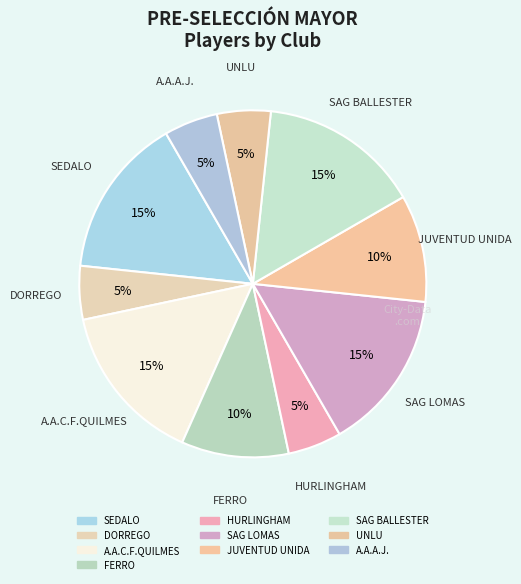

Does any single category account for the majority?

No